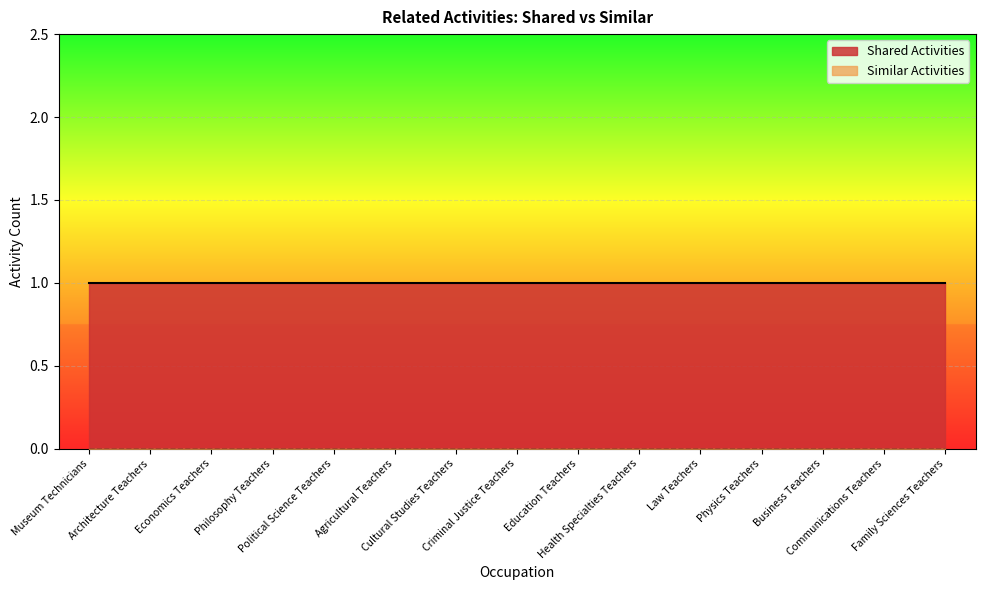

True or false: Similar Activities and Shared Activities intersect in this chart.

False